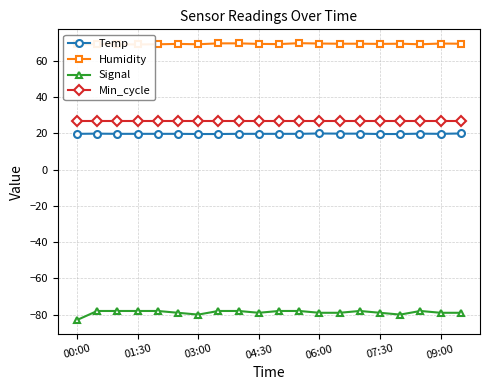

True or false: Temp and Min_cycle intersect in this chart.

False